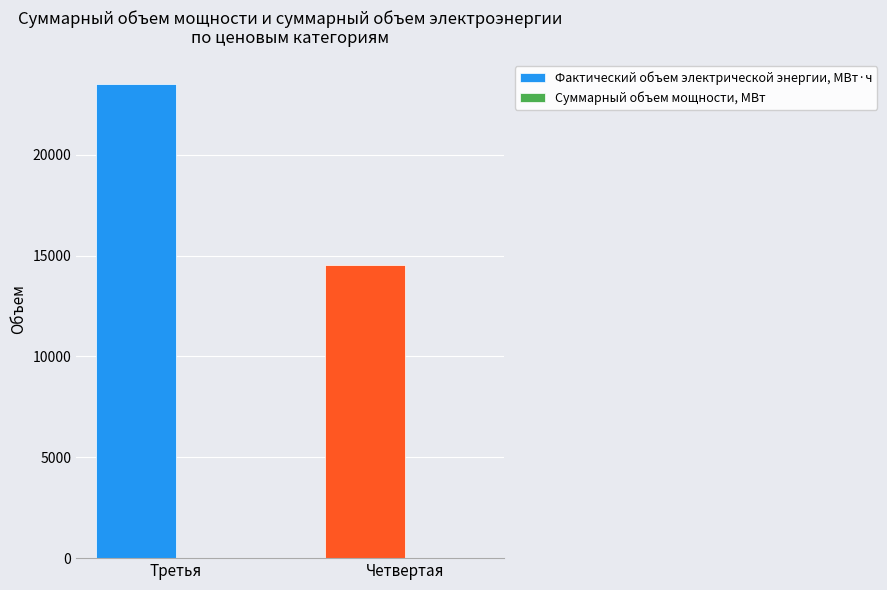

At which category is the sum across all series the highest?

Третья